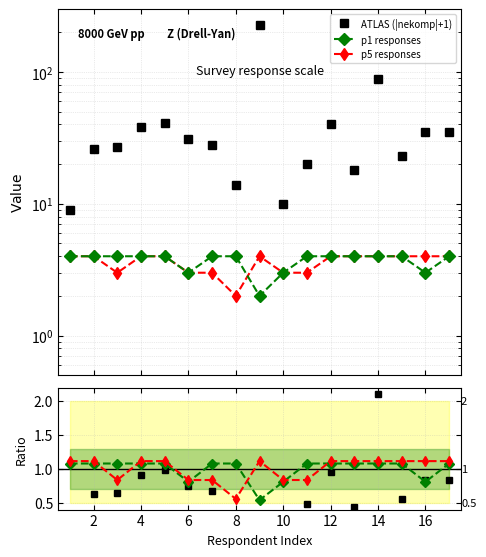

True or false: ATLAS (|nekomp|+1) and ATLAS ratio intersect in this chart.

False